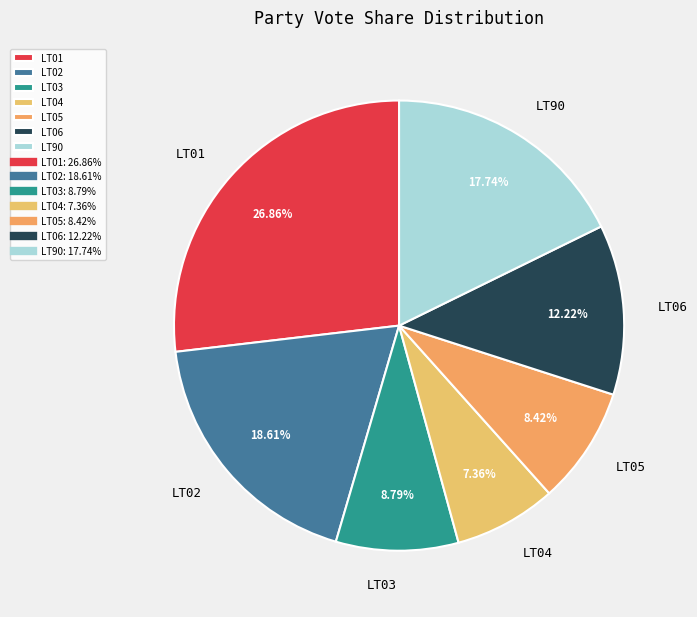

Is there a majority slice in this chart?

No